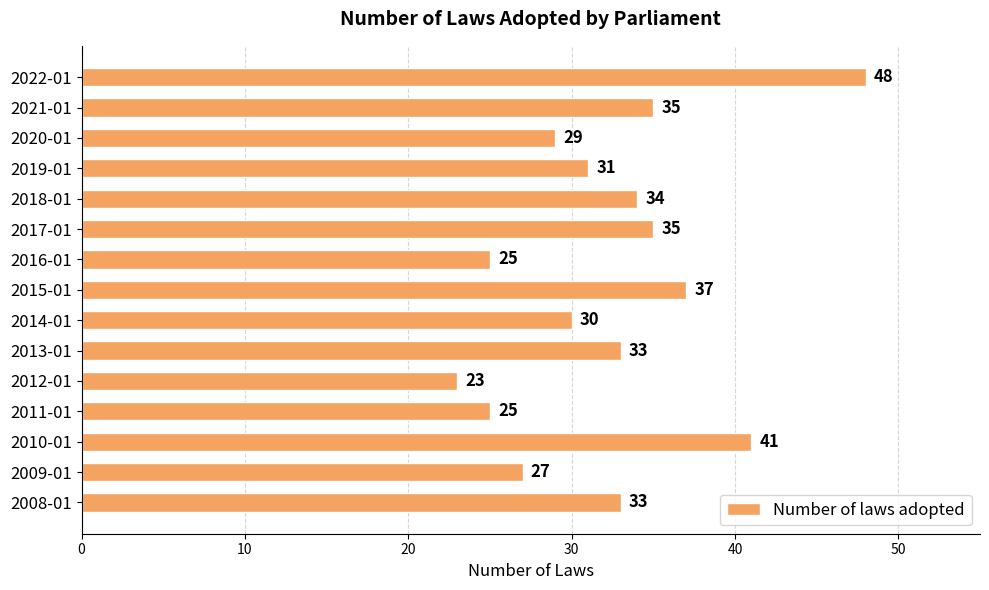

True or false: the data shows 30 at 2014-01.

True